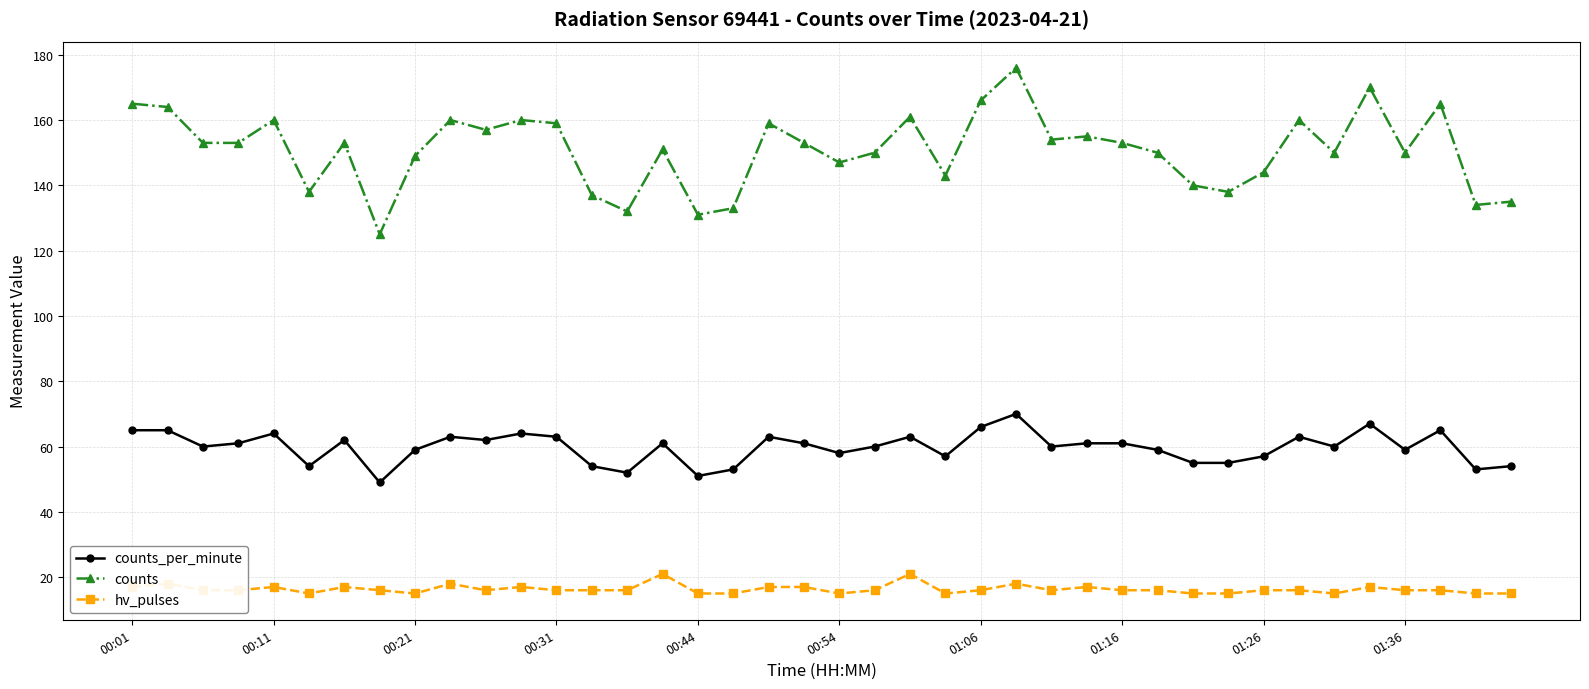

True or false: counts_per_minute has more than 1 points higher than both neighbors.

True